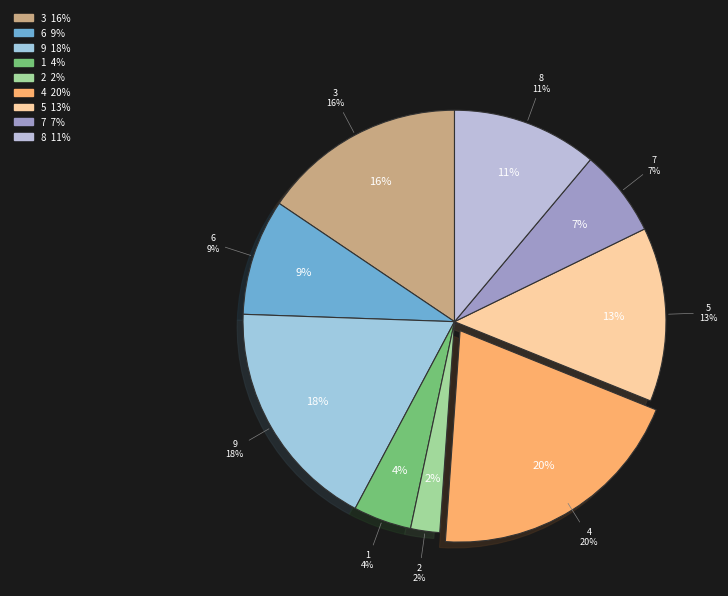

To the nearest percent, what portion does 4 represent?

20%